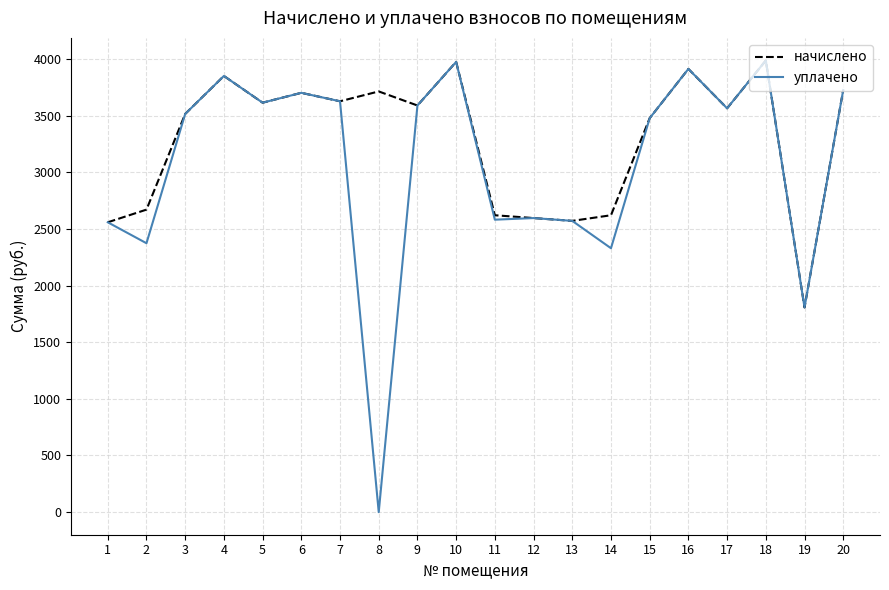

What is the greatest value displayed?

3986.8